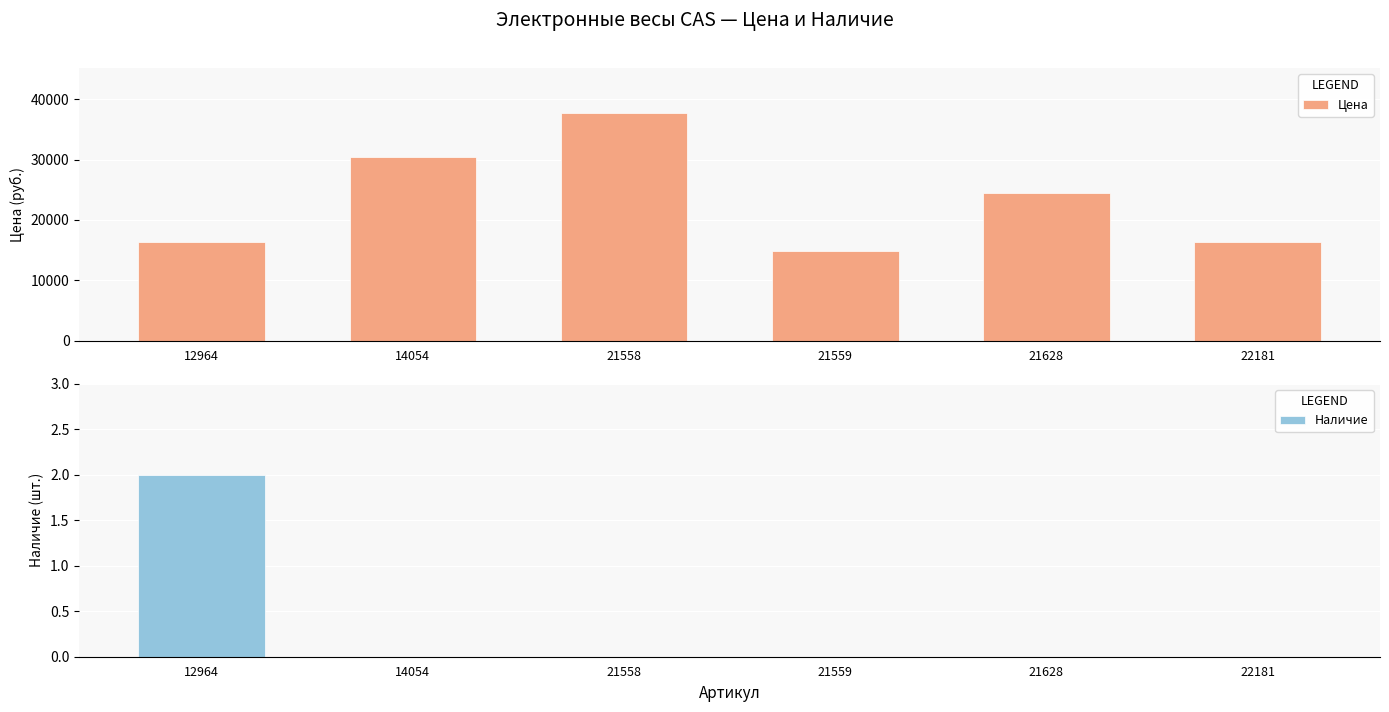

What is the sum of all Наличие values?

2